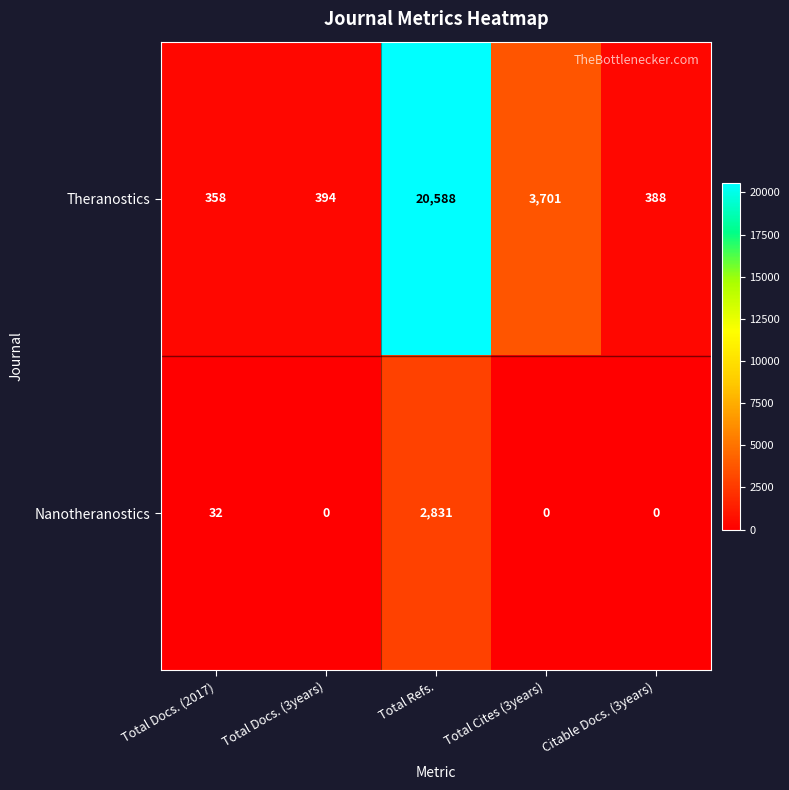

Which category has the highest value in the Nanotheranostics series?

Total Refs.